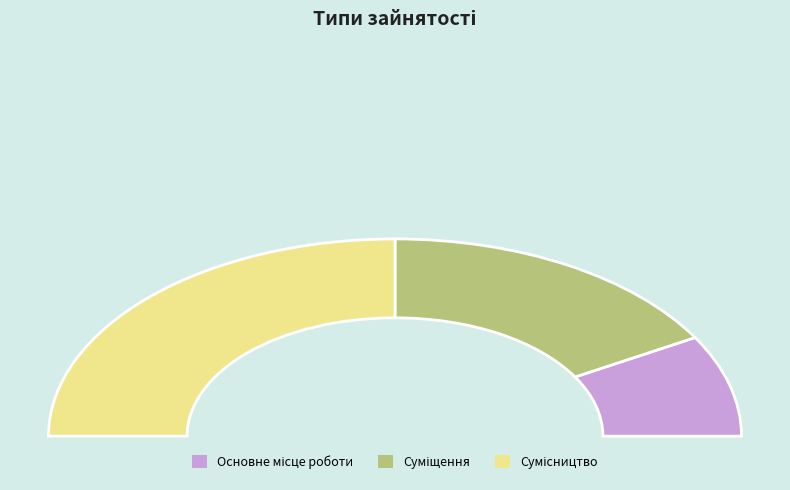

True or false: Суміщення accounts for 33% of the total.

True